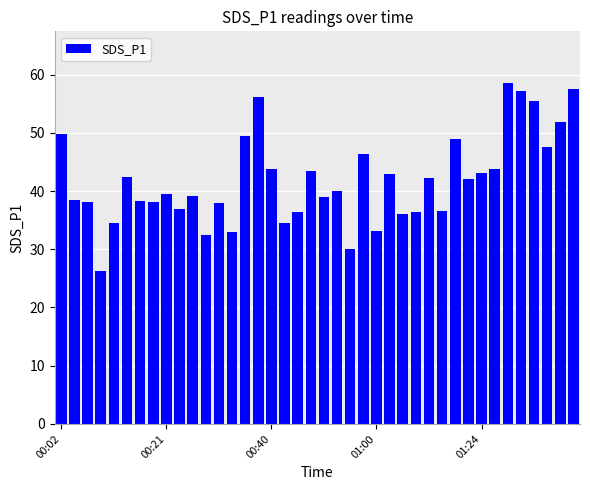

Are the bars grouped side by side (vs. stacked)?

No